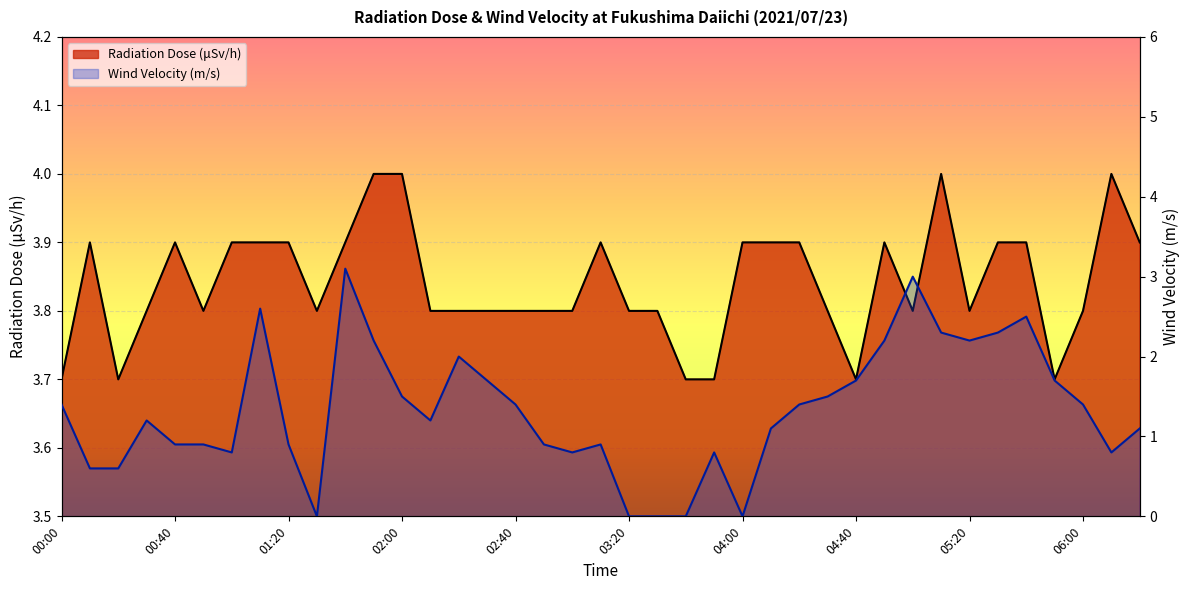

What is the sum of the Radiation Dose (μSv/h) values at 00:50 and 00:10?

7.7